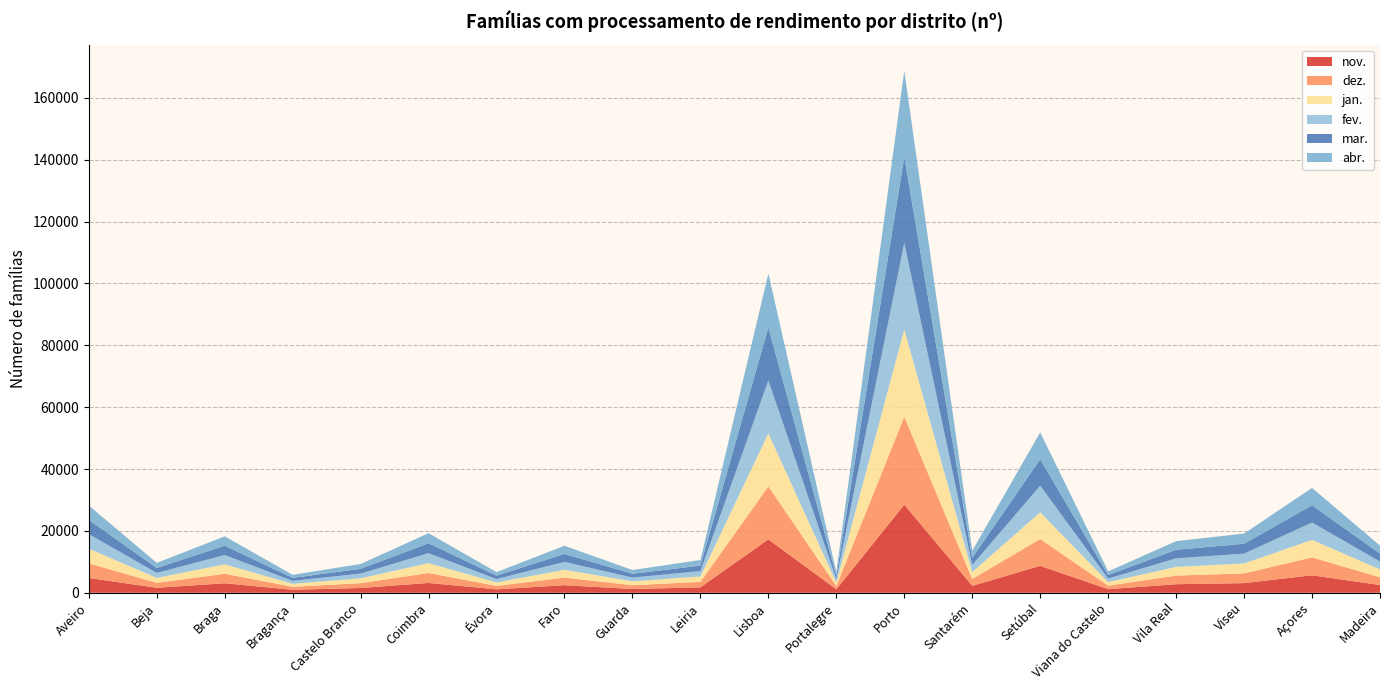

Reading left to right, what are all the values shown in this chart?

nov.: total=94681	Aveiro=4777	Beja=1617	Braga=3071	Bragança=964	Castelo Branco=1549	Coimbra=3170	Évora=1111	Faro=2449	Guarda=1211	Leiria=1753	Lisboa=17261	Portalegre=1111	Porto=28478	Santarém=2235	Setúbal=8713	Viana do Castelo=1156	Vila Real=2765	Viseu=3123	Açores=5658	Madeira=2509
dez.: total=94627	Aveiro=4724	Beja=1598	Braga=3064	Bragança=964	Castelo Branco=1558	Coimbra=3214	Évora=1103	Faro=2466	Guarda=1235	Leiria=1767	Lisboa=17137	Portalegre=1088	Porto=28461	Santarém=2240	Setúbal=8667	Viana do Castelo=1137	Vila Real=2789	Viseu=3146	Açores=5767	Madeira=2502
jan.: total=94372	Aveiro=4764	Beja=1593	Braga=3057	Bragança=957	Castelo Branco=1557	Coimbra=3198	Évora=1110	Faro=2512	Guarda=1238	Leiria=1755	Lisboa=17126	Portalegre=1091	Porto=28201	Santarém=2243	Setúbal=8629	Viana do Castelo=1143	Vila Real=2796	Viseu=3196	Açores=5663	Madeira=2543
fev.: total=94029	Aveiro=4699	Beja=1605	Braga=3015	Bragança=957	Castelo Branco=1541	Coimbra=3209	Évora=1104	Faro=2558	Guarda=1226	Leiria=1742	Lisboa=17105	Portalegre=1116	Porto=28004	Santarém=2265	Setúbal=8613	Viana do Castelo=1155	Vila Real=2776	Viseu=3192	Açores=5630	Madeira=2517
mar.: total=93948	Aveiro=4615	Beja=1616	Braga=3012	Bragança=978	Castelo Branco=1541	Coimbra=3220	Évora=1115	Faro=2576	Guarda=1224	Leiria=1771	Lisboa=17181	Portalegre=1127	Porto=27779	Santarém=2286	Setúbal=8581	Viana do Castelo=1163	Vila Real=2788	Viseu=3196	Açores=5590	Madeira=2589
abr.: total=94756	Aveiro=4628	Beja=1641	Braga=3023	Bragança=986	Castelo Branco=1554	Coimbra=3256	Évora=1139	Faro=2635	Guarda=1230	Leiria=1798	Lisboa=17439	Portalegre=1146	Porto=27874	Santarém=2345	Setúbal=8653	Viana do Castelo=1160	Vila Real=2782	Viseu=3281	Açores=5603	Madeira=2583